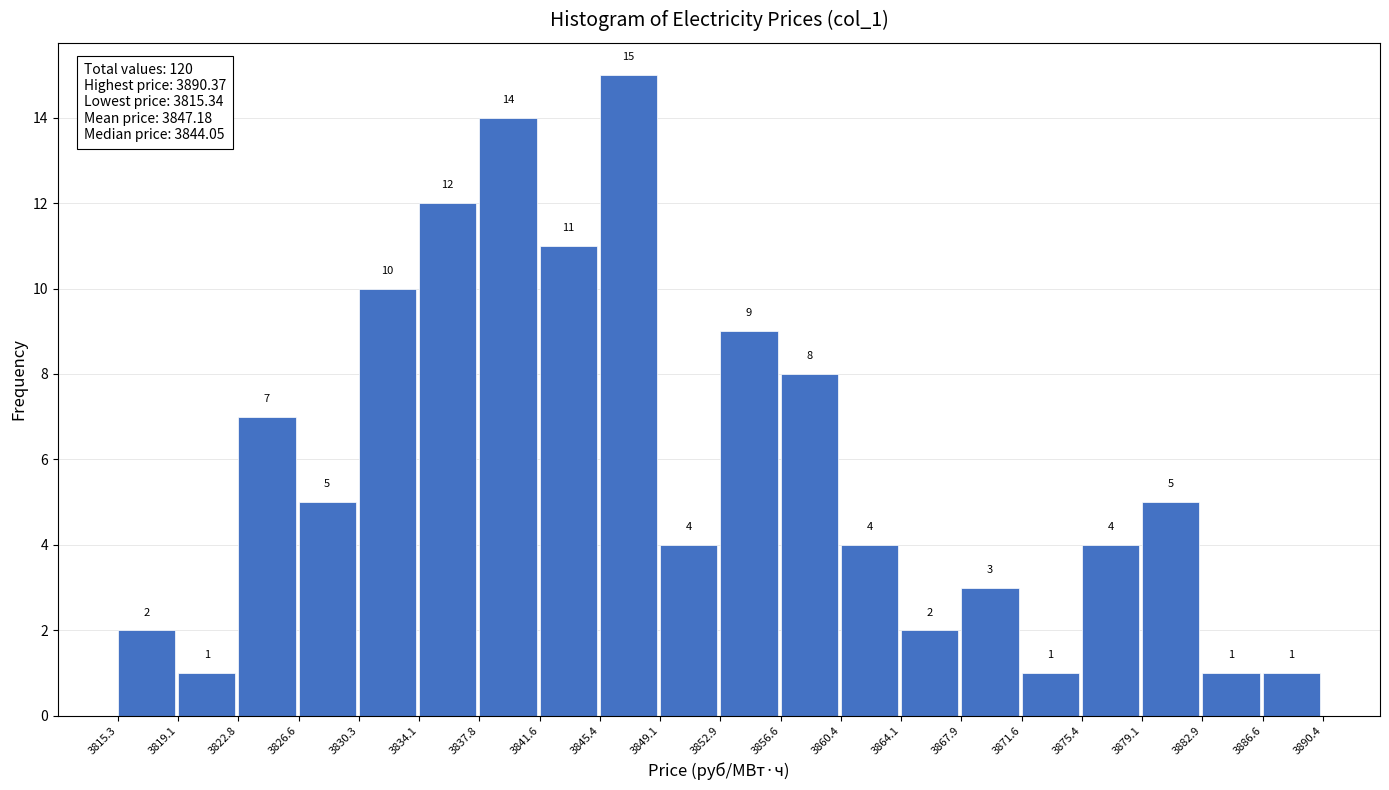

Reading left to right, transcribe this chart: for each bar, give the range it covers on the x-axis and its height.

3815.3 to 3819.1: 2
3819.1 to 3822.8: 1
3822.8 to 3826.6: 7
3826.6 to 3830.3: 5
3830.3 to 3834.1: 10
3834.1 to 3837.8: 12
3837.8 to 3841.6: 14
3841.6 to 3845.4: 11
3845.4 to 3849.1: 15
3849.1 to 3852.9: 4
3852.9 to 3856.6: 9
3856.6 to 3860.4: 8
3860.4 to 3864.1: 4
3864.1 to 3867.9: 2
3867.9 to 3871.6: 3
3871.6 to 3875.4: 1
3875.4 to 3879.1: 4
3879.1 to 3882.9: 5
3882.9 to 3886.6: 1
3886.6 to 3890.4: 1